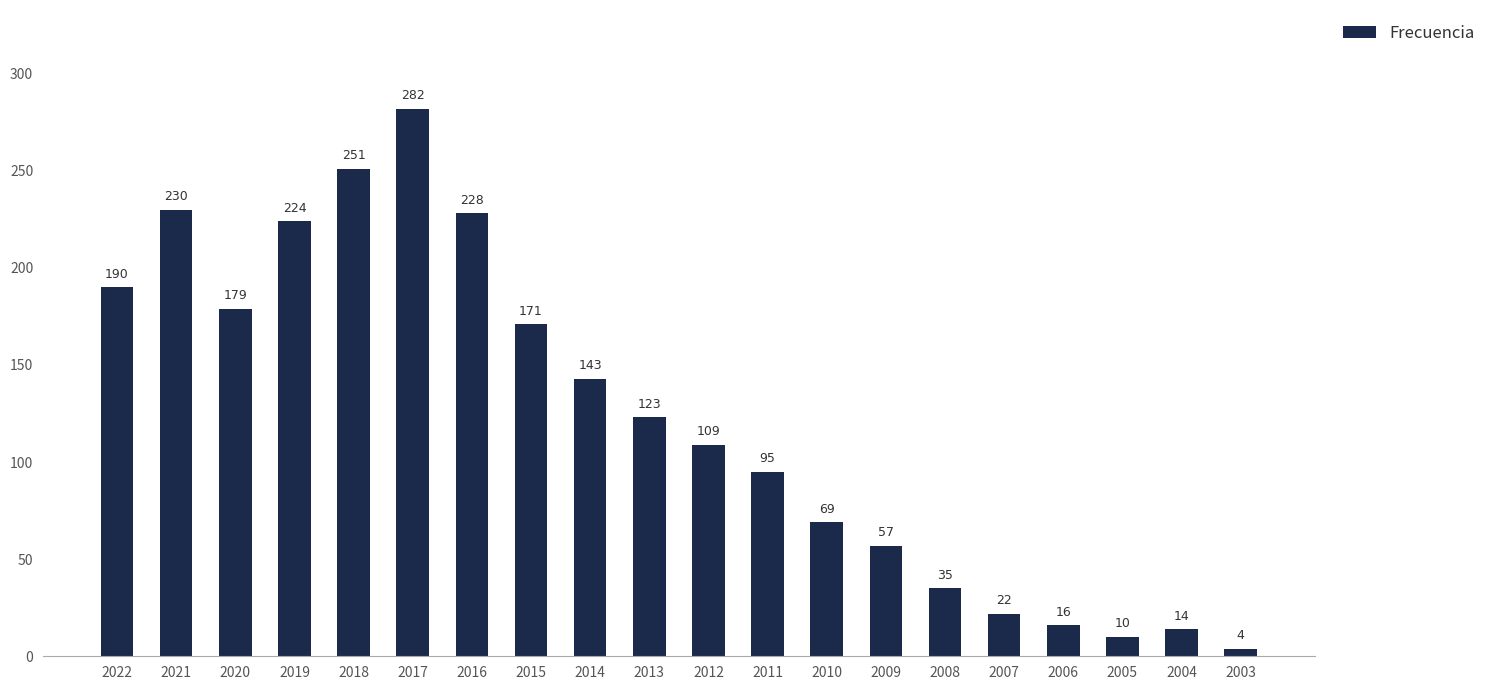

What is the value of the 17th bar from the left?

16